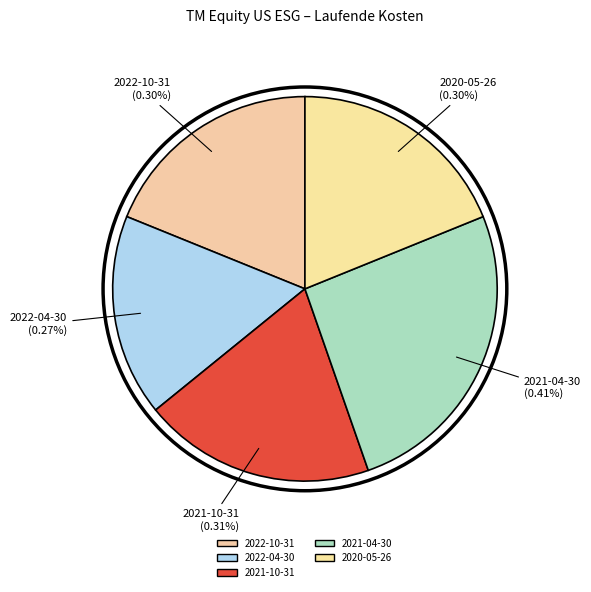

Is it true that 2021-10-31 is 8% of the pie?

False